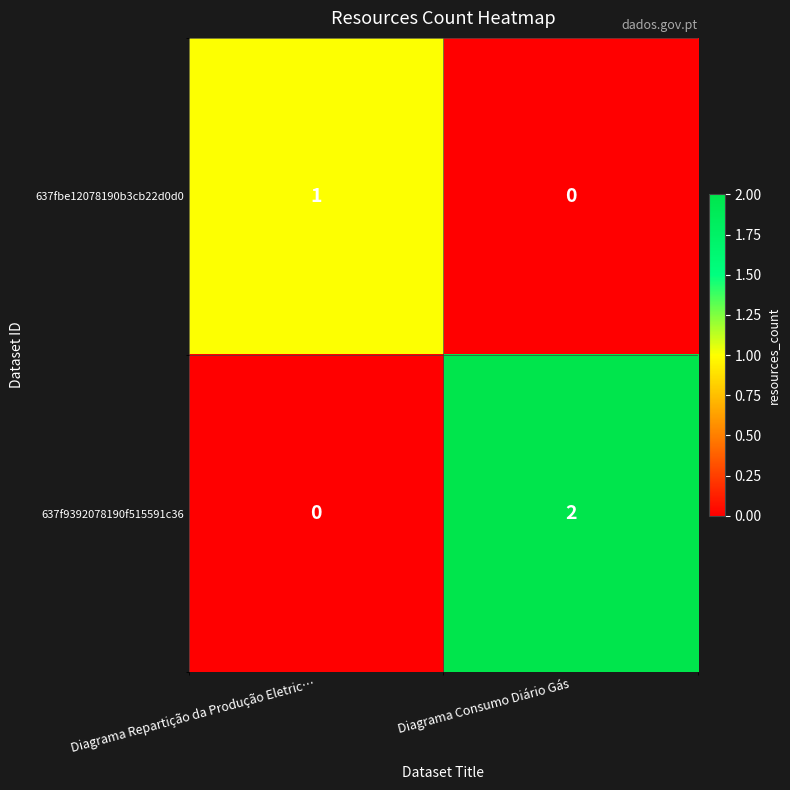

Rank the series at Diagrama Consumo Diário Gás from lowest to highest value.

637fbe12078190b3cb22d0d0, 637f9392078190f515591c36